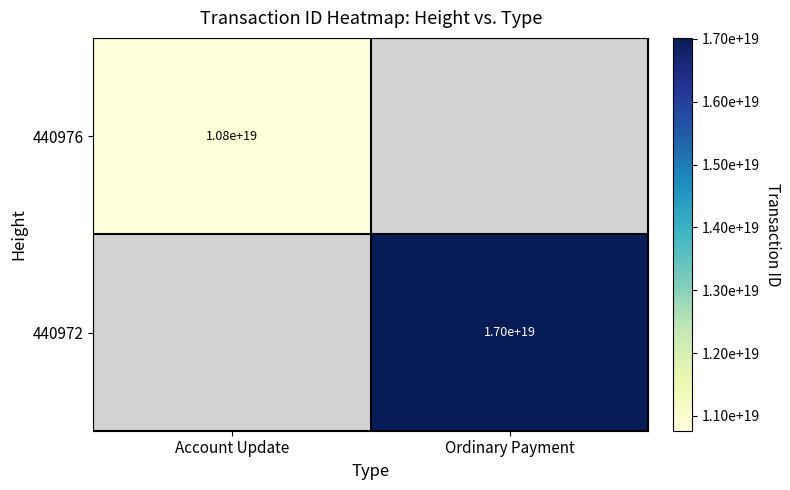

Which label corresponds to the largest value in the chart?

Ordinary Payment